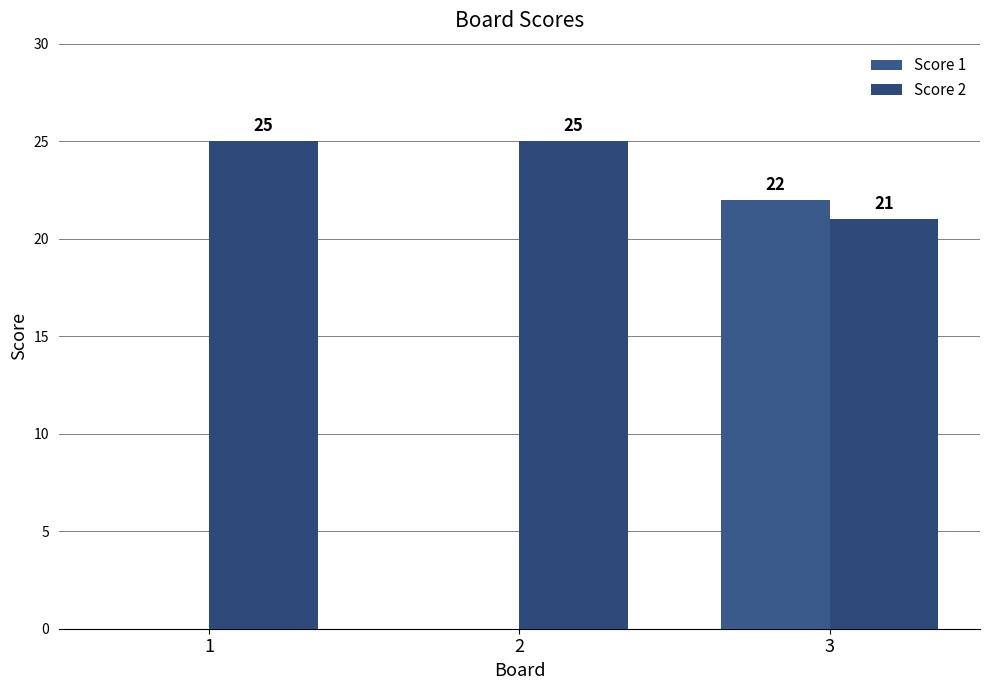

What is the sum of all Score 1 values?

22